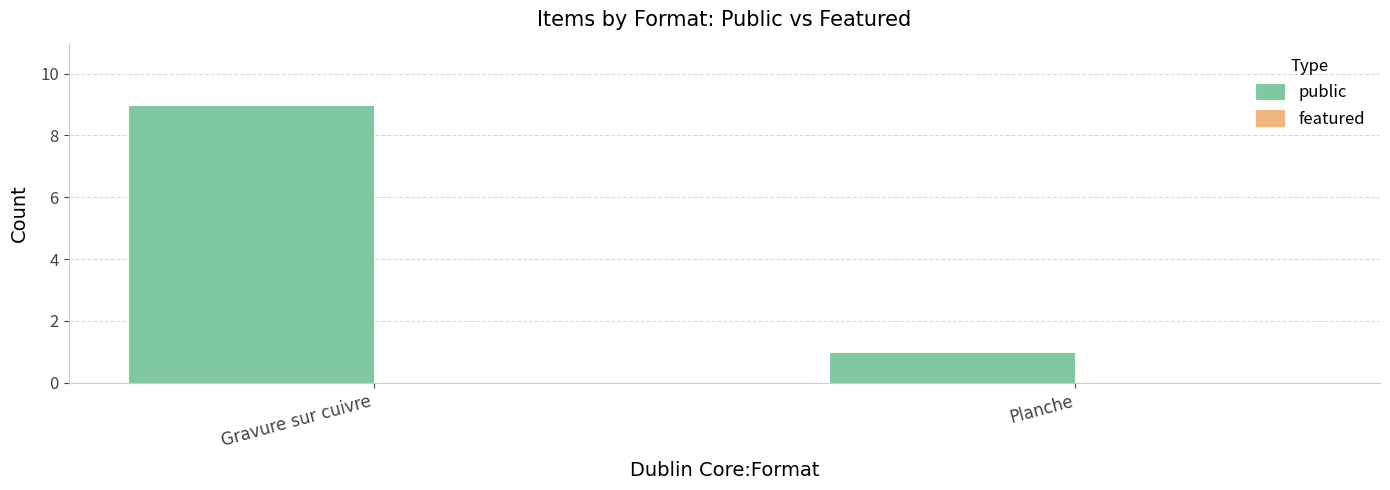

What is the label of the 2nd bar from the left?

Planche